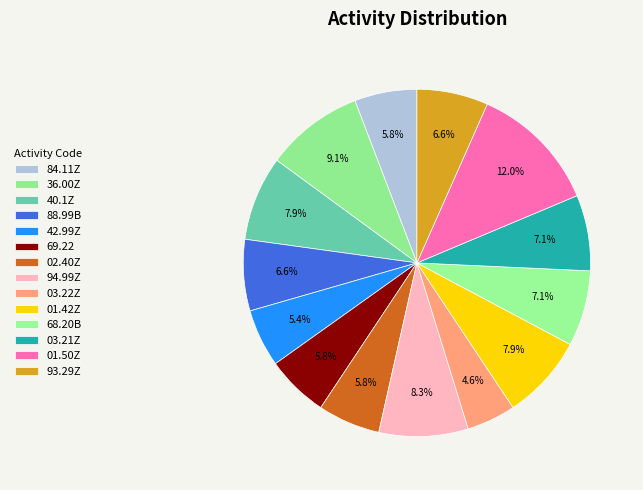

To the nearest percent, what is the difference between the largest and smallest slice percentages?

7%